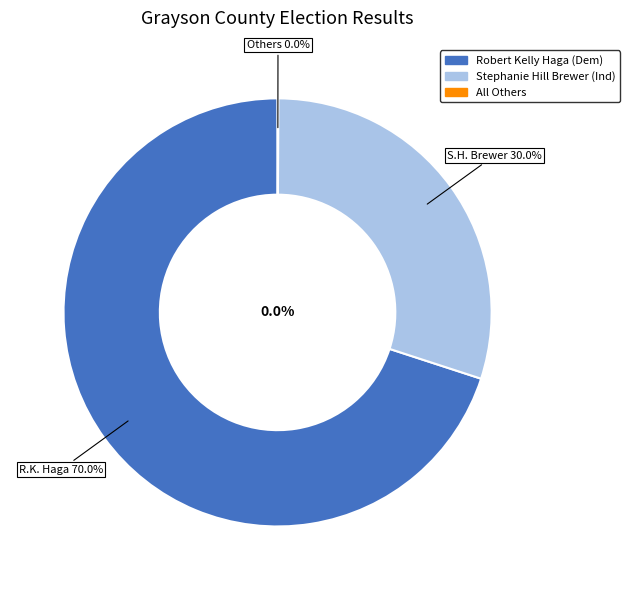

What portion of the pie excludes All Others?

100.0%